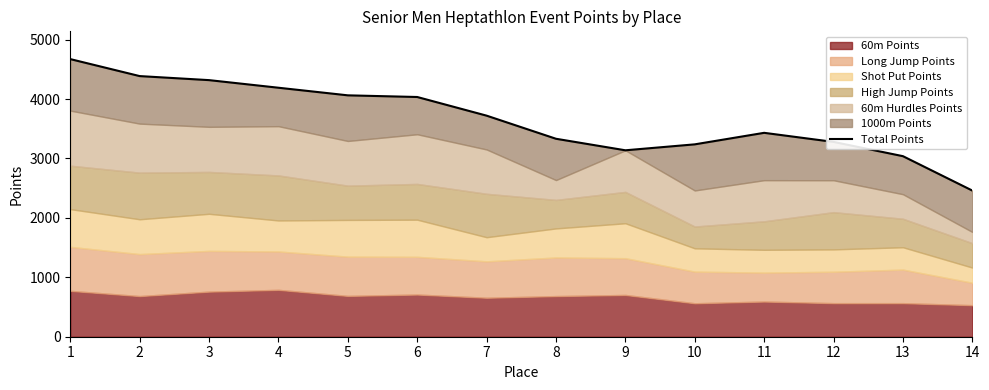

Read the value at 3, to the nearest 50.

4300